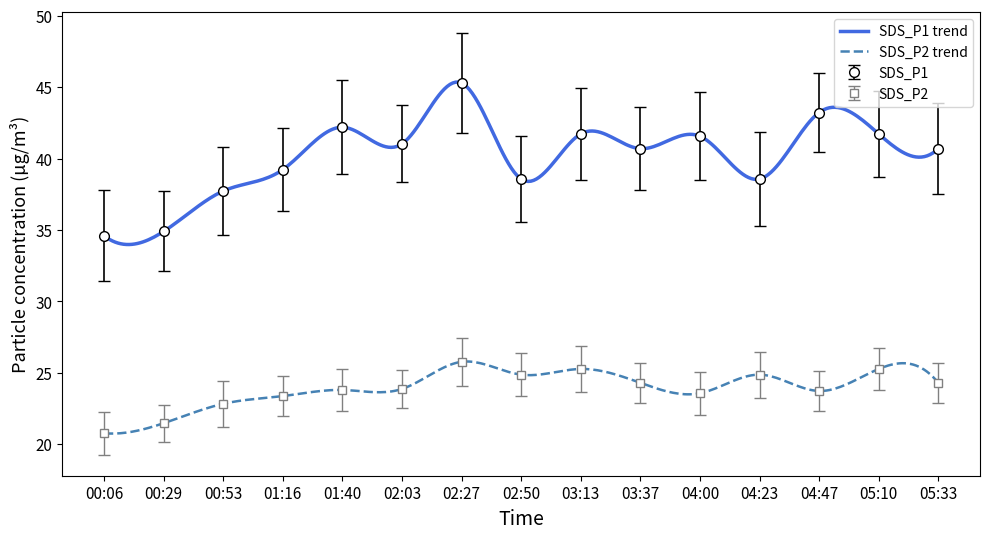

Reading right to left, list all the values displayed in this chart.

SDS_P1: 05:33=40.7	05:10=41.7	04:47=43.2	04:23=38.6	04:00=41.6	03:37=40.7	03:13=41.7	02:50=38.6	02:27=45.3	02:03=41.0	01:40=42.2	01:16=39.2	00:53=37.7	00:29=34.9	00:06=34.6
SDS_P2: 05:33=24.3	05:10=25.3	04:47=23.7	04:23=24.9	04:00=23.6	03:37=24.3	03:13=25.3	02:50=24.9	02:27=25.8	02:03=23.9	01:40=23.8	01:16=23.4	00:53=22.8	00:29=21.5	00:06=20.8